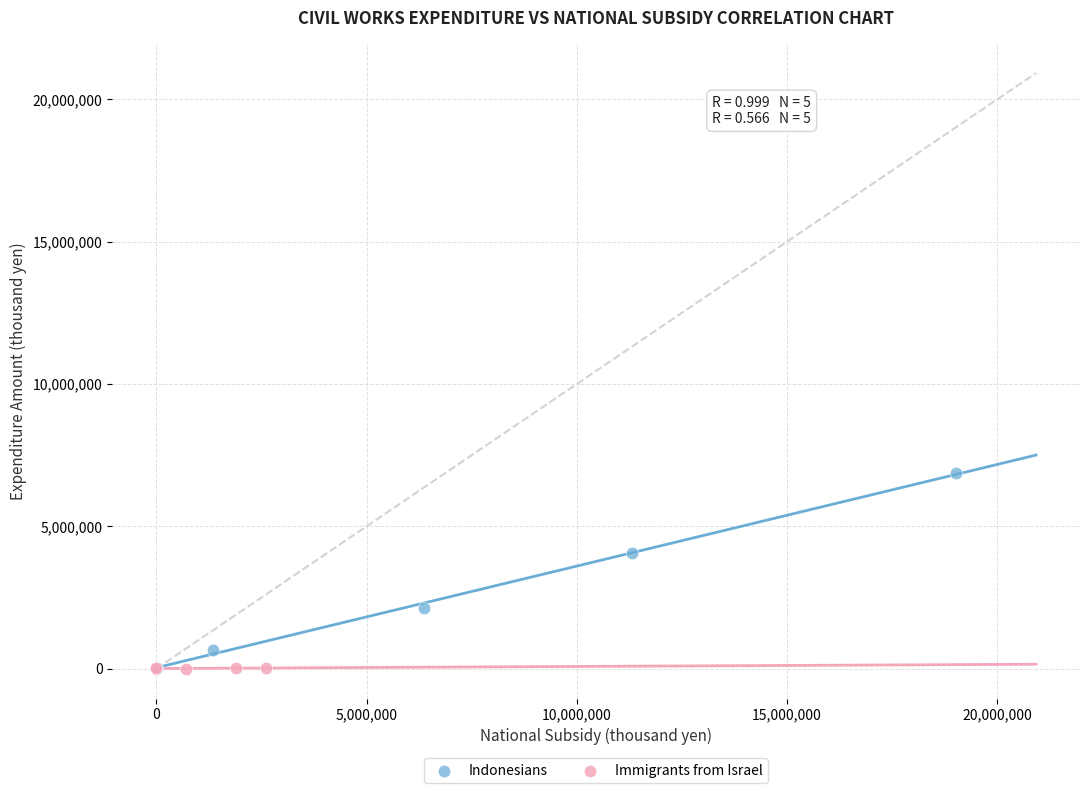

What are all the series names shown in the legend?

Indonesians, Immigrants from Israel